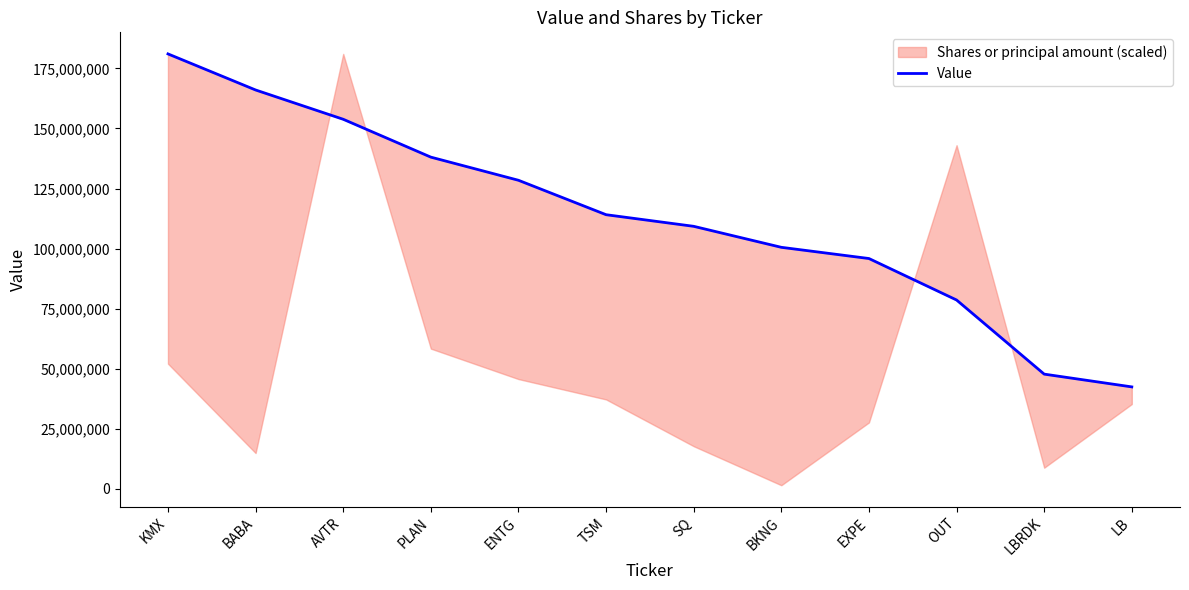

List the labels in order of value, largest first.

KMX, BABA, AVTR, PLAN, ENTG, TSM, SQ, BKNG, EXPE, OUT, LBRDK, LB